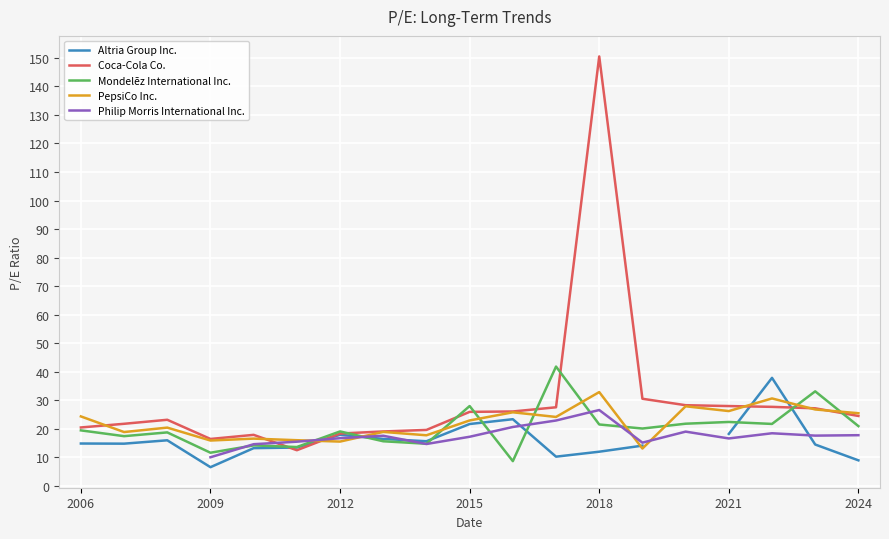

What is the highest value of the Mondelēz International Inc. series?

41.8